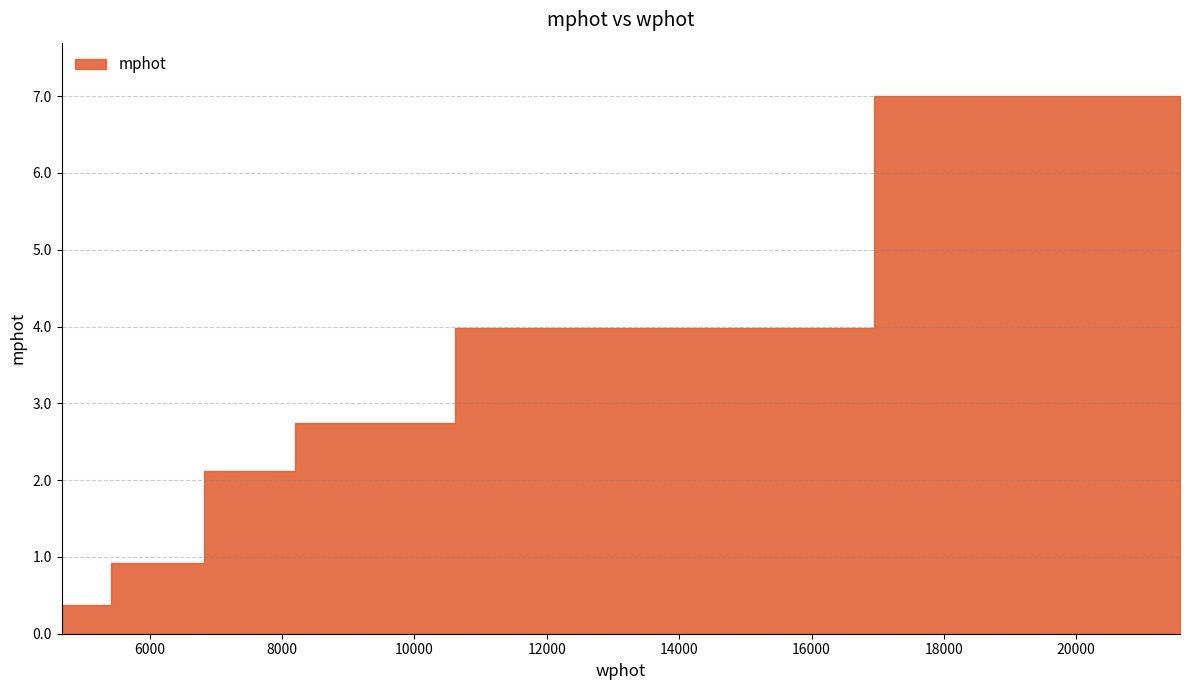

What is the average value?

2.9